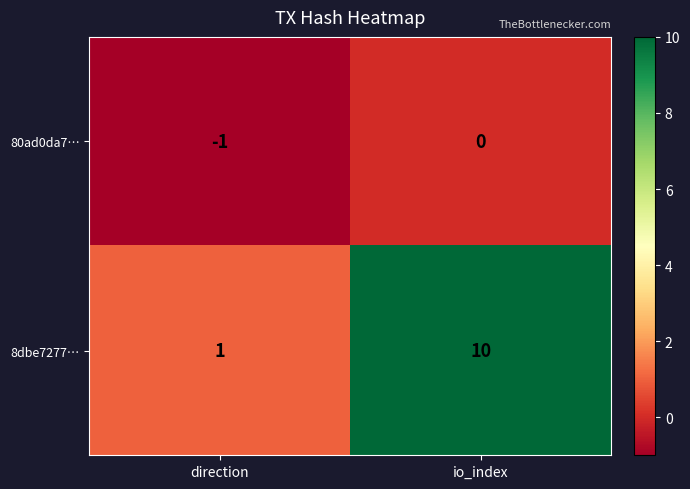

Which series changed the most between direction and io_index?

8dbe7277…